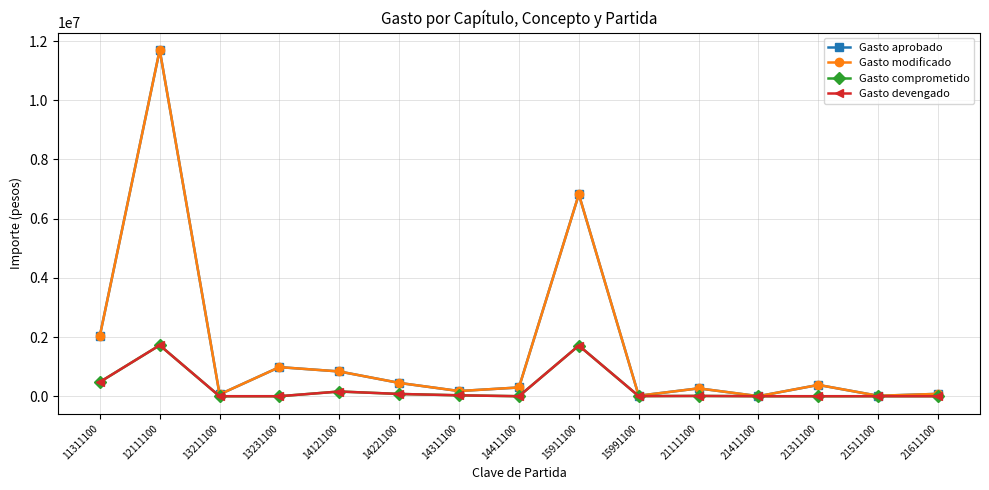

What is the difference between the highest and lowest values at 14311100?

144285.3